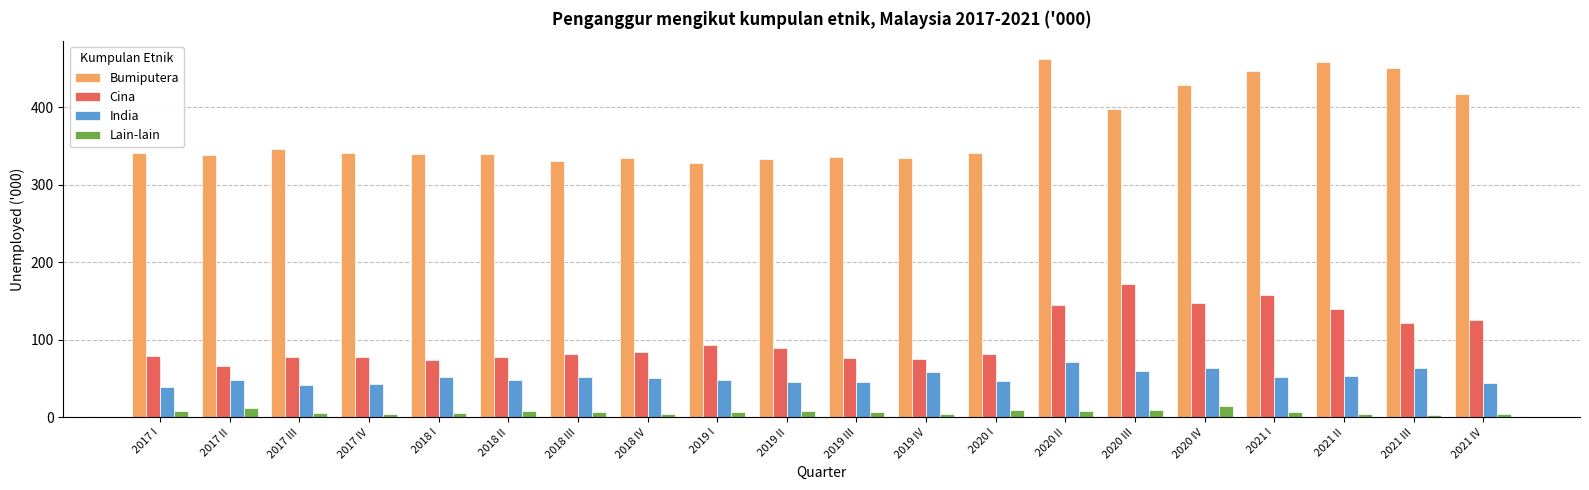

Which series has the largest range (max minus min)?

Bumiputera